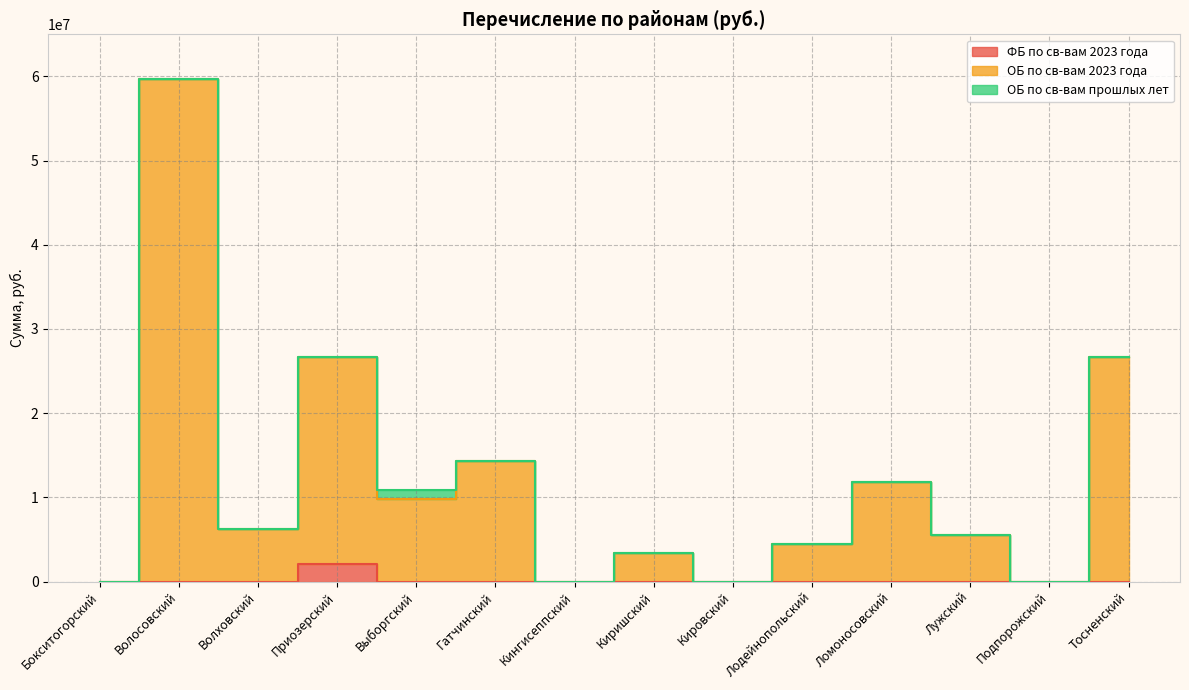

What is the maximum value shown in the chart?

59726546.9